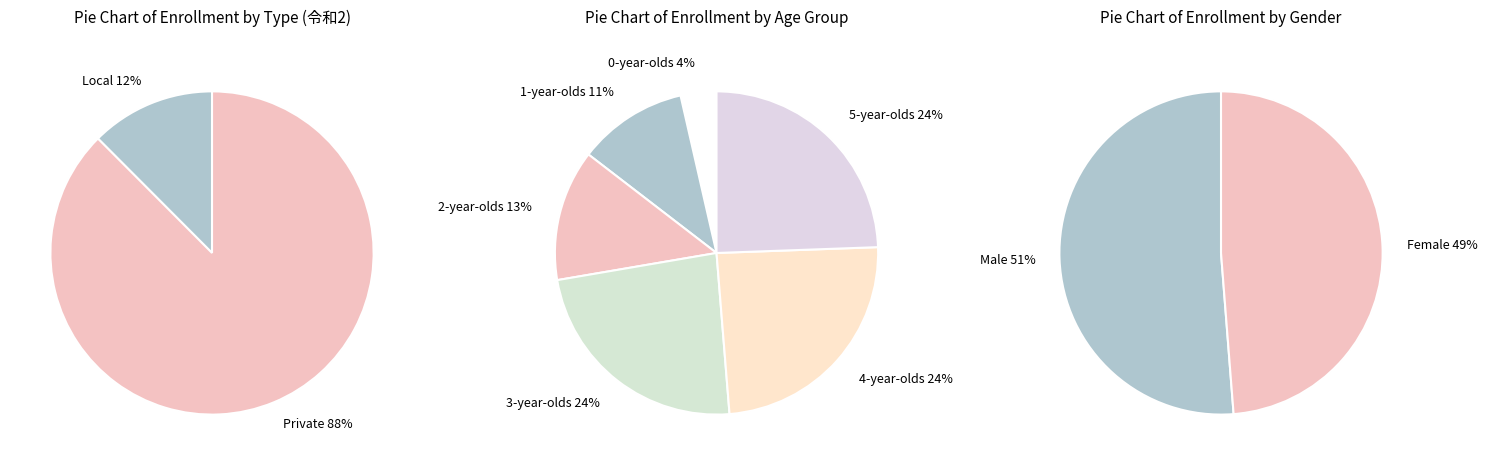

How many segments does this pie chart have?

6